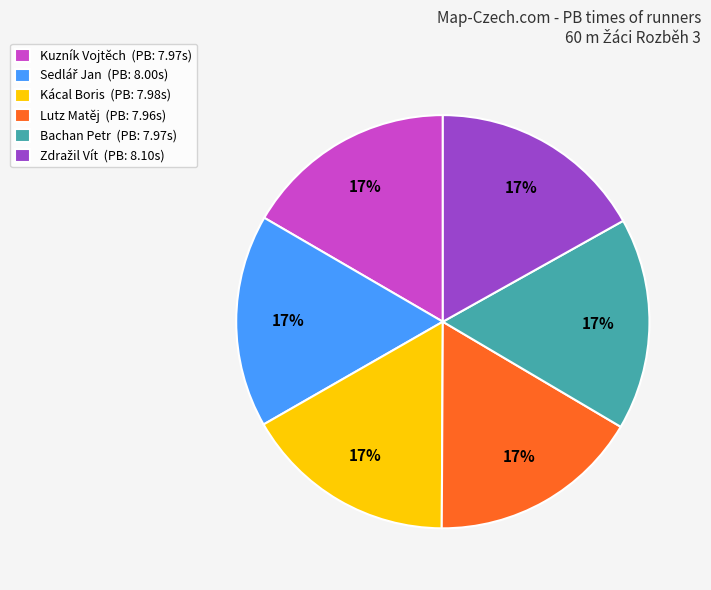

The Kácal Boris slice represents 9% of the pie. True or false?

False